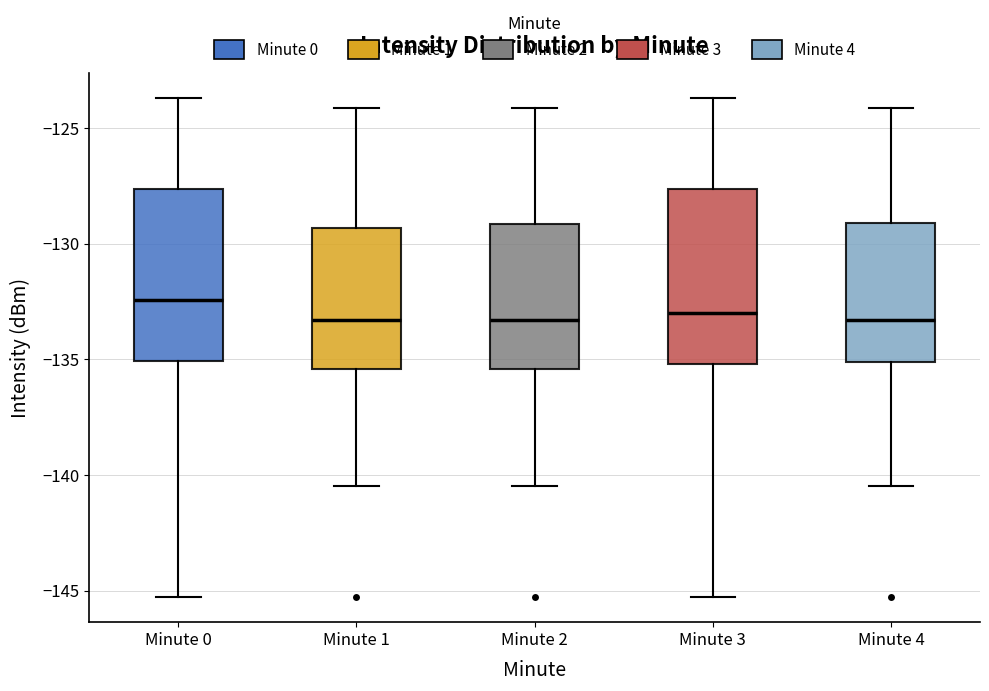

Reading left to right, transcribe this box plot: for each box, give where its median line is, the range the box spans, and where its two whiskers end, as read against the y-axis. The values are not printed on the chart, so give them approximately, as read against the axis.

Minute 0: median -132.5, box -135.0 to -127.5, whiskers -145.5 to -123.5
Minute 1: median -133.5, box -135.5 to -129.5, whiskers -140.5 to -124.0
Minute 2: median -133.5, box -135.5 to -129.0, whiskers -140.5 to -124.0
Minute 3: median -133.0, box -135.0 to -127.5, whiskers -145.5 to -123.5
Minute 4: median -133.5, box -135.0 to -129.0, whiskers -140.5 to -124.0